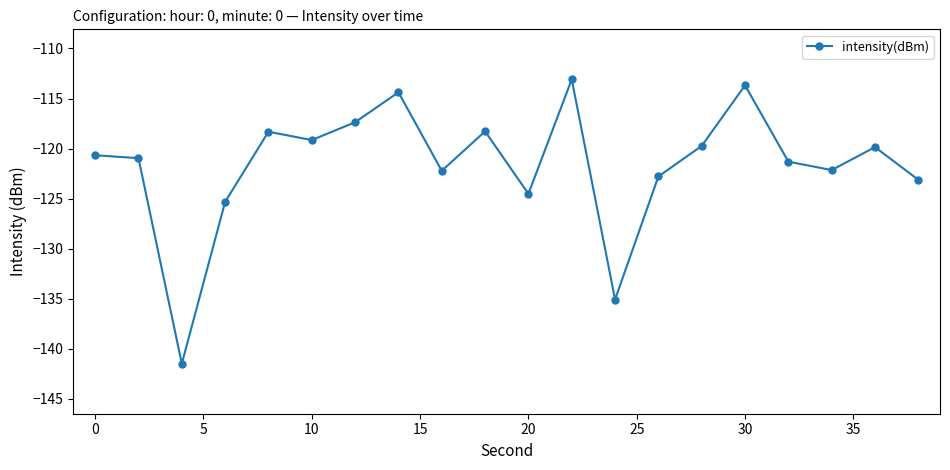

What is the minimum value shown in the chart?

-141.5